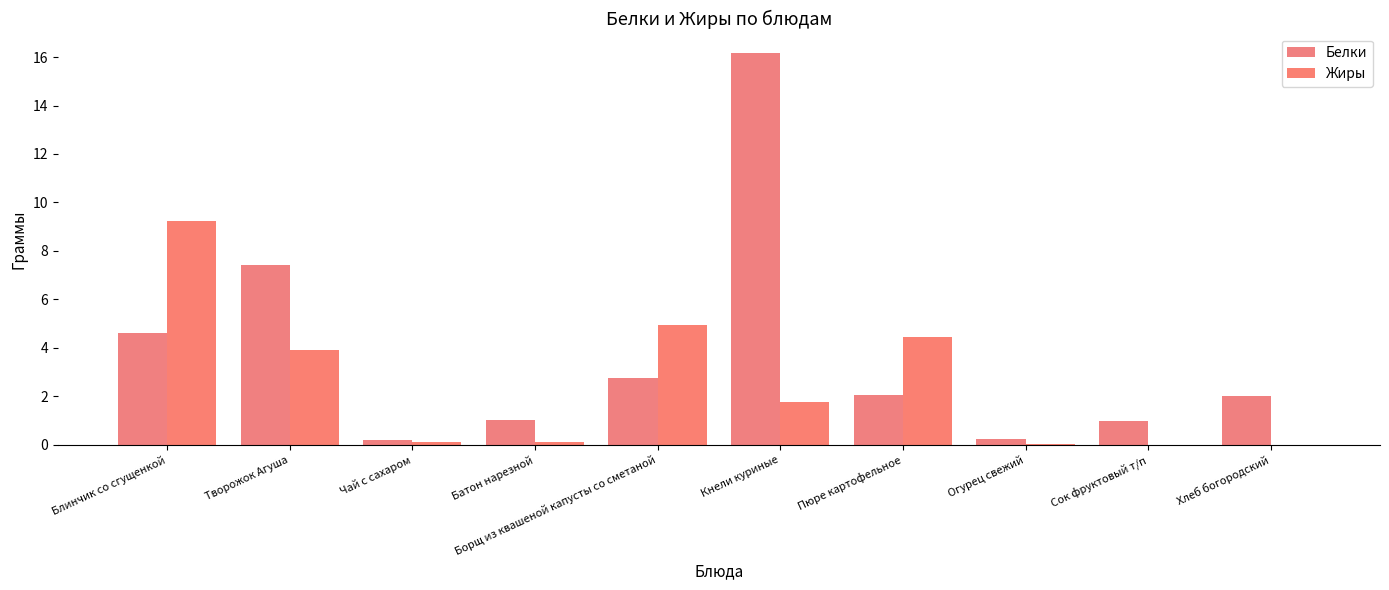

What is the label of the 7th bar from the right?

Батон нарезной